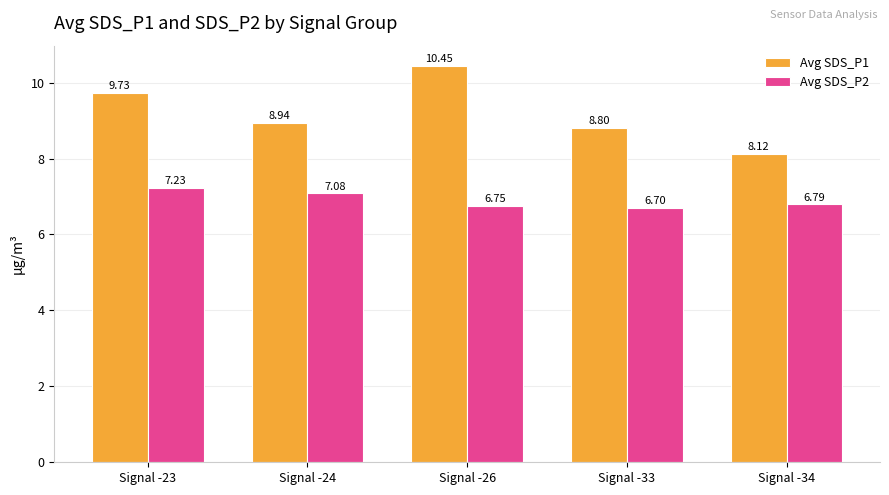

List the series in order of their overall mean, highest first.

Avg SDS_P1, Avg SDS_P2